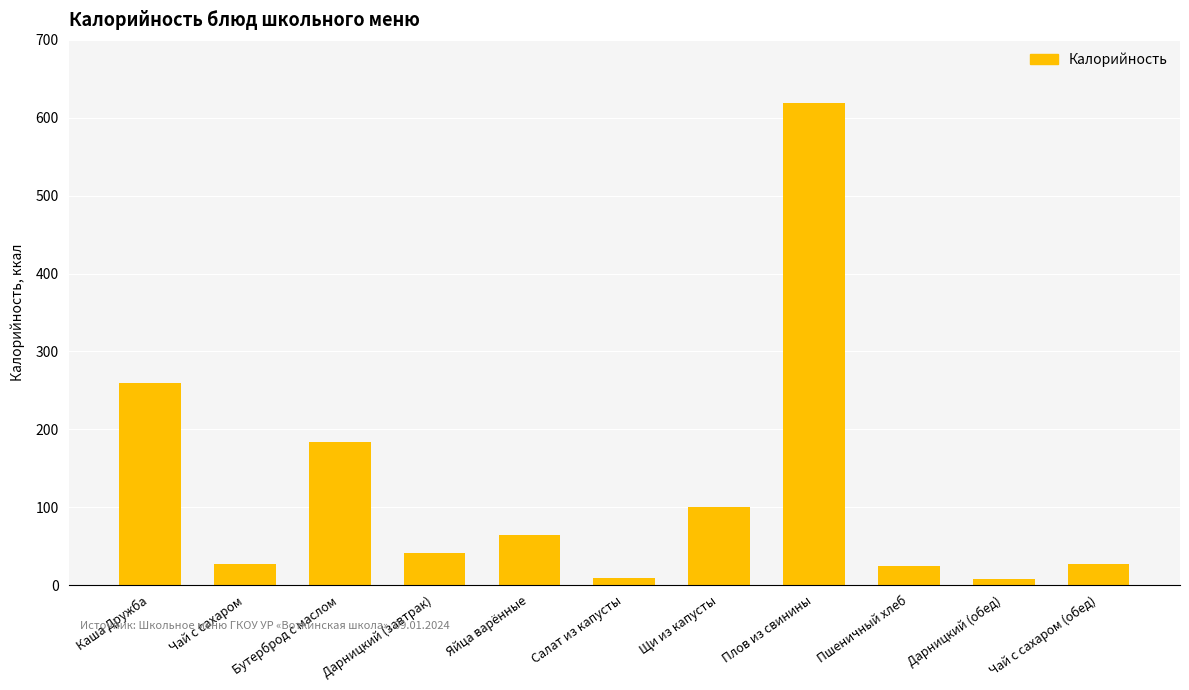

The chart shows a value of 9.4 at Салат из капусты. True or false?

True